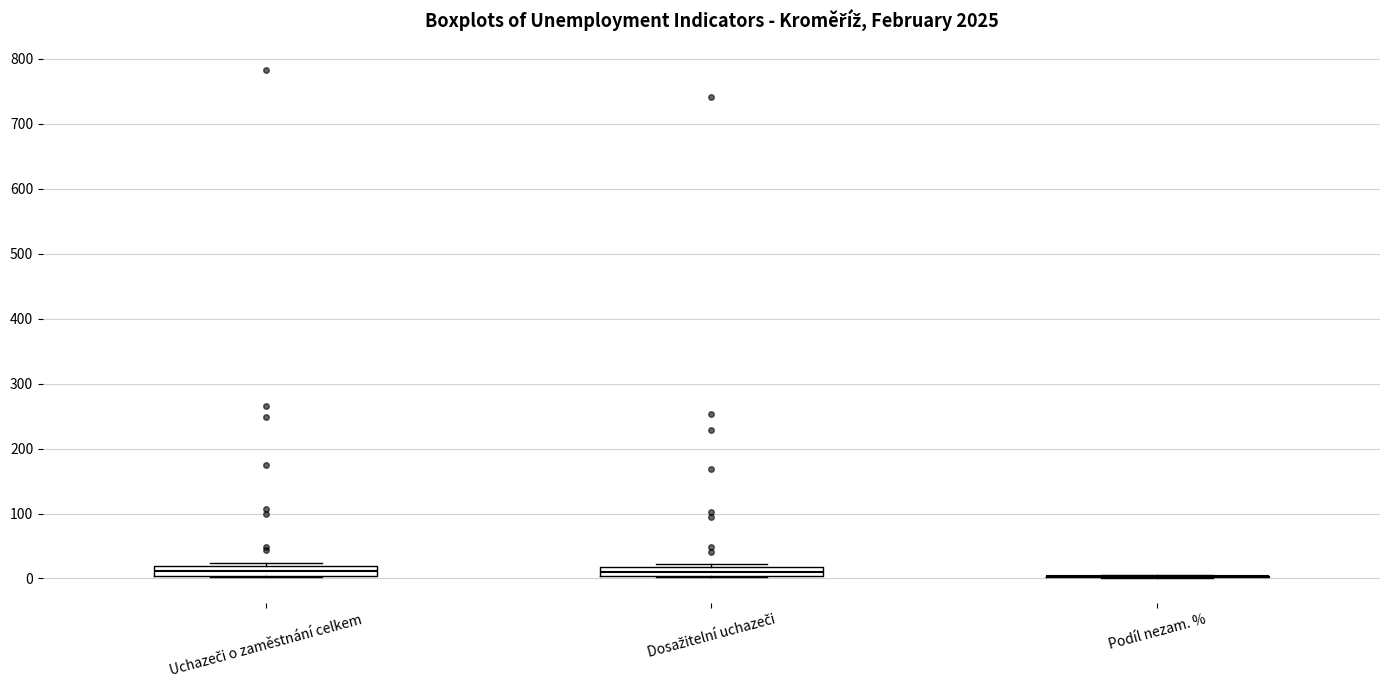

Where is the upper edge of the box for Uchazeči o zaměstnání celkem on the y-axis? The values are not printed on the chart, so give them approximately, as read against the axis.

20